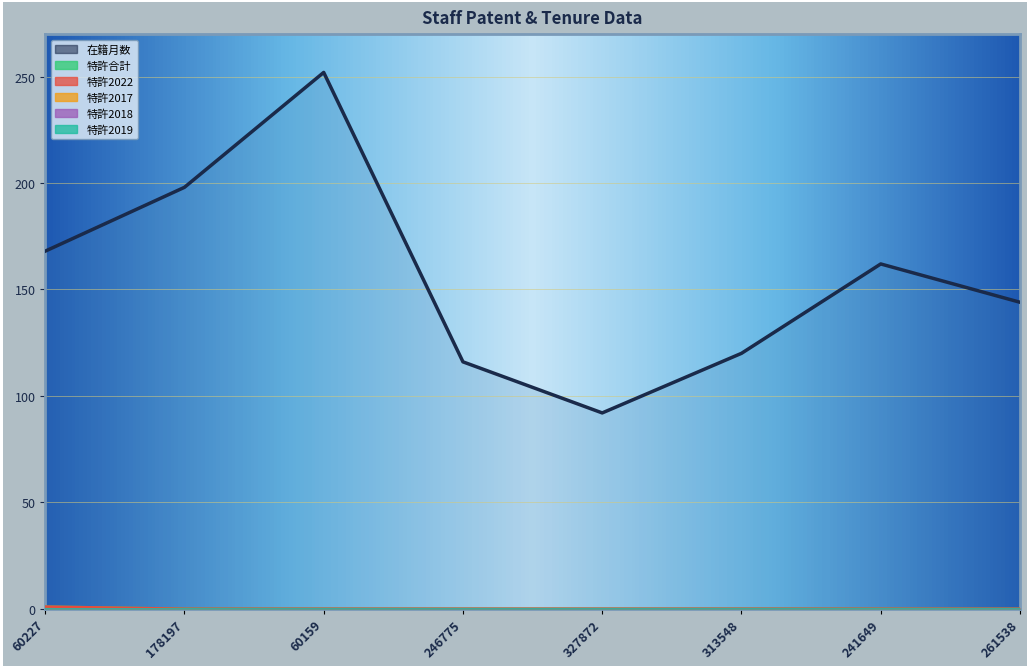

Count the number of categories in the chart.

8